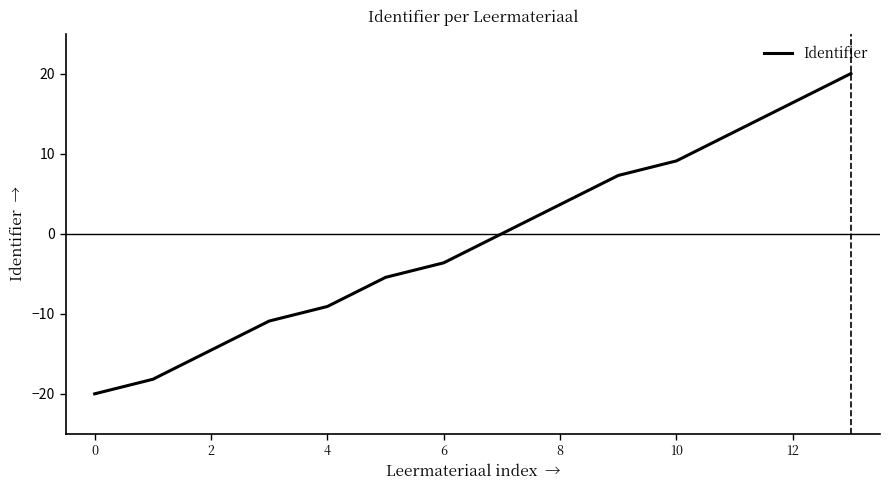

How many lines are shown in the chart?

1